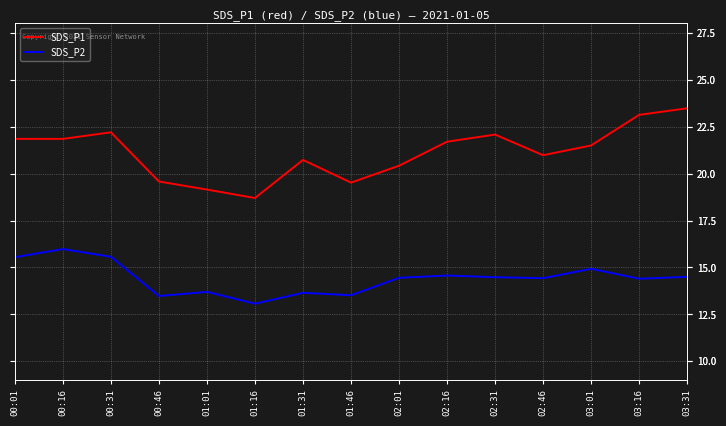

What position from the right is 01:31?

9